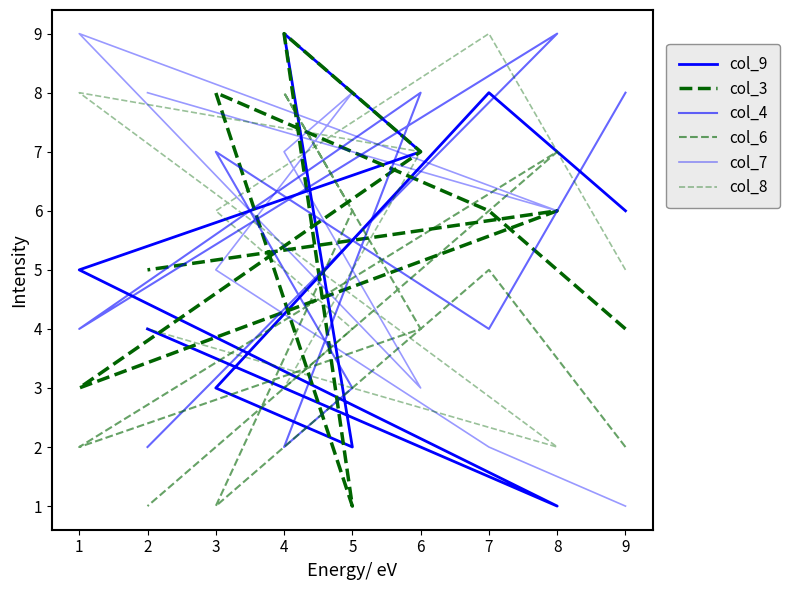

How many col_3 values are between 4 and 7?

5